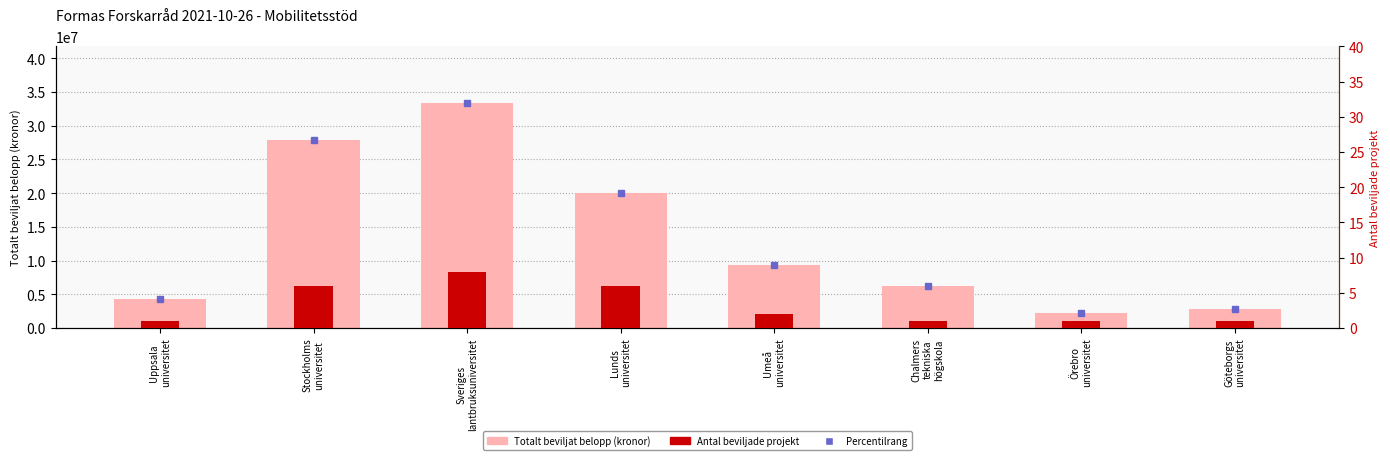

Which series changed the most between Stockholms
universitet and Sveriges
lantbruksuniversitet?

Totalt beviljat belopp (kronor)